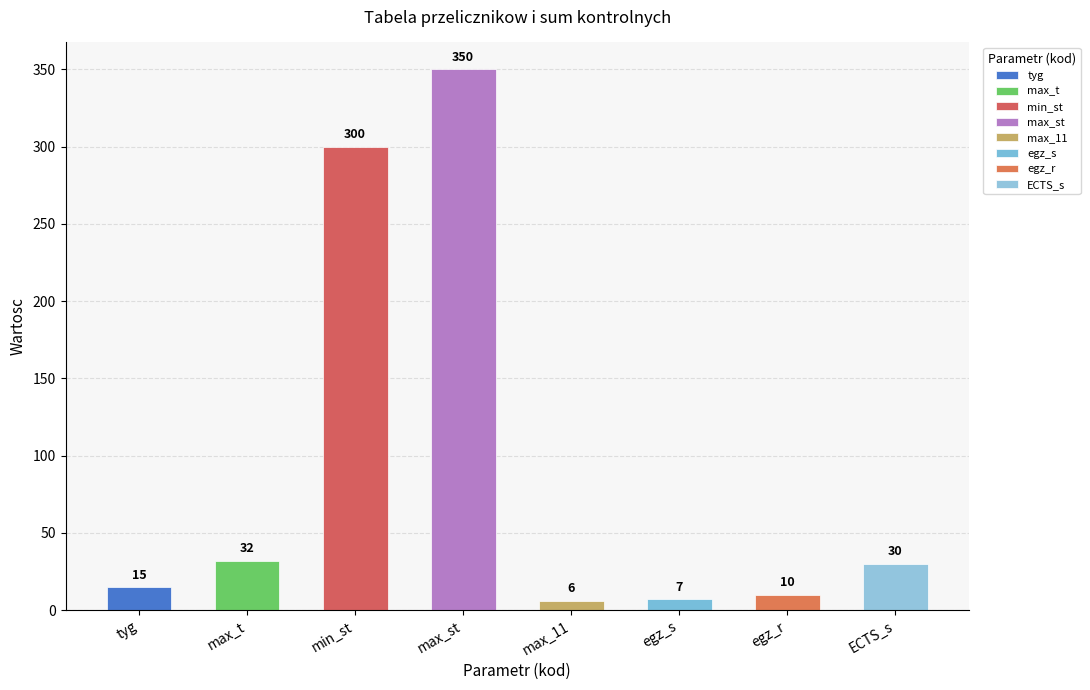

List the labels in order of value, smallest first.

max_11, egz_s, egz_r, tyg, ECTS_s, max_t, min_st, max_st